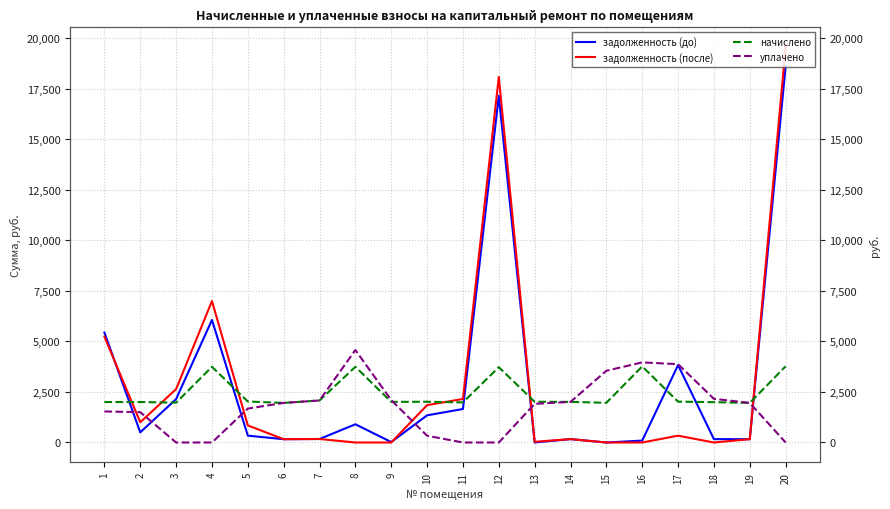

Is the value of задолженность (до) at 14 greater than the value of уплачено at 5?

No